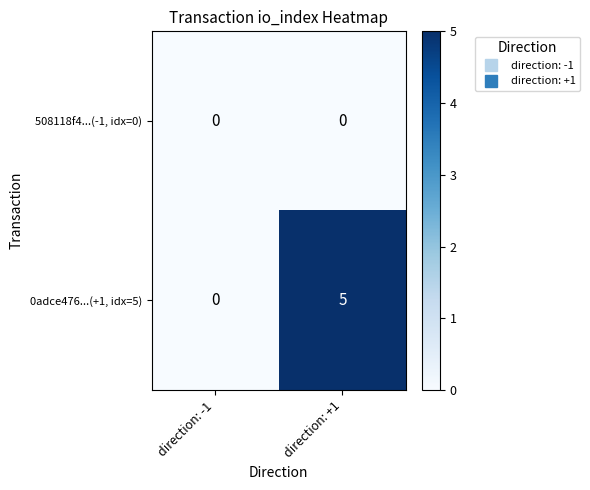

What is the total value across all series at direction: +1?

5